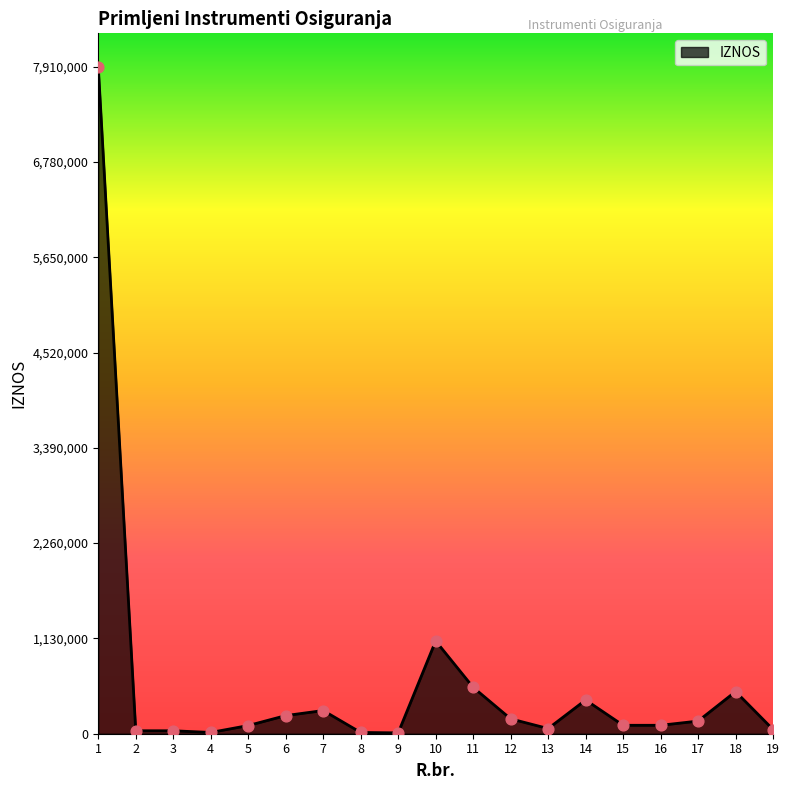

Which has a higher value, 14 or 19?

14